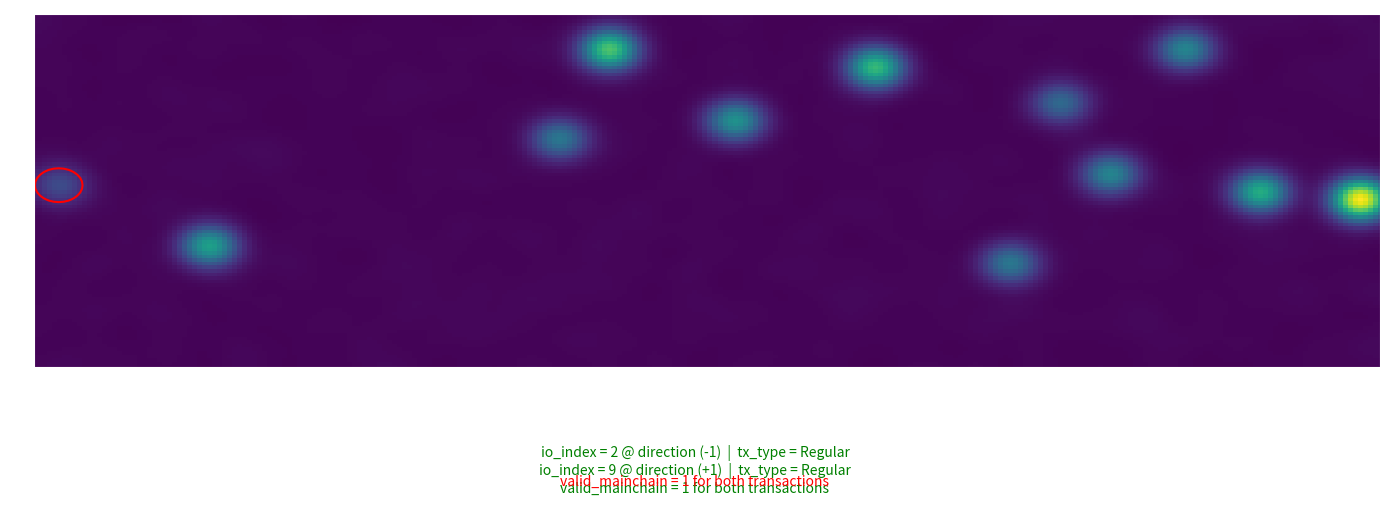

What is the total value across all series at io_index?

11